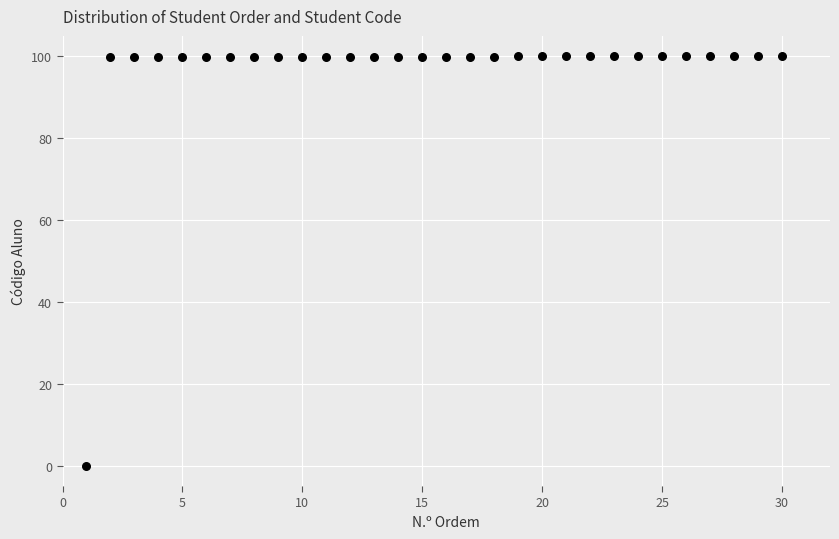

What is the range of X values (max minus min)?

29.0